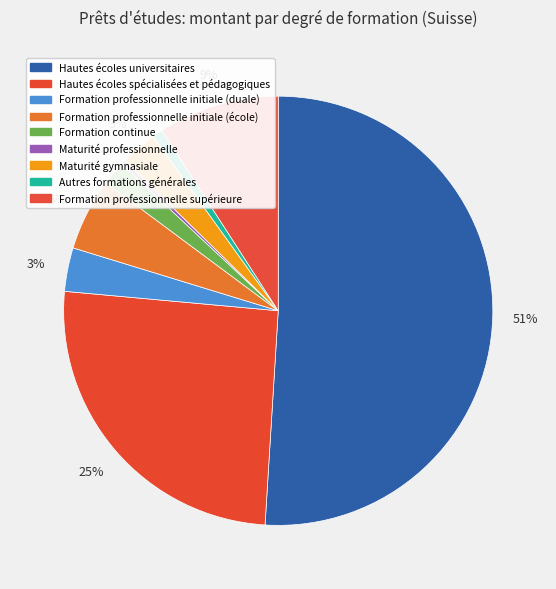

To the nearest percent, what is the average slice percentage?

11%